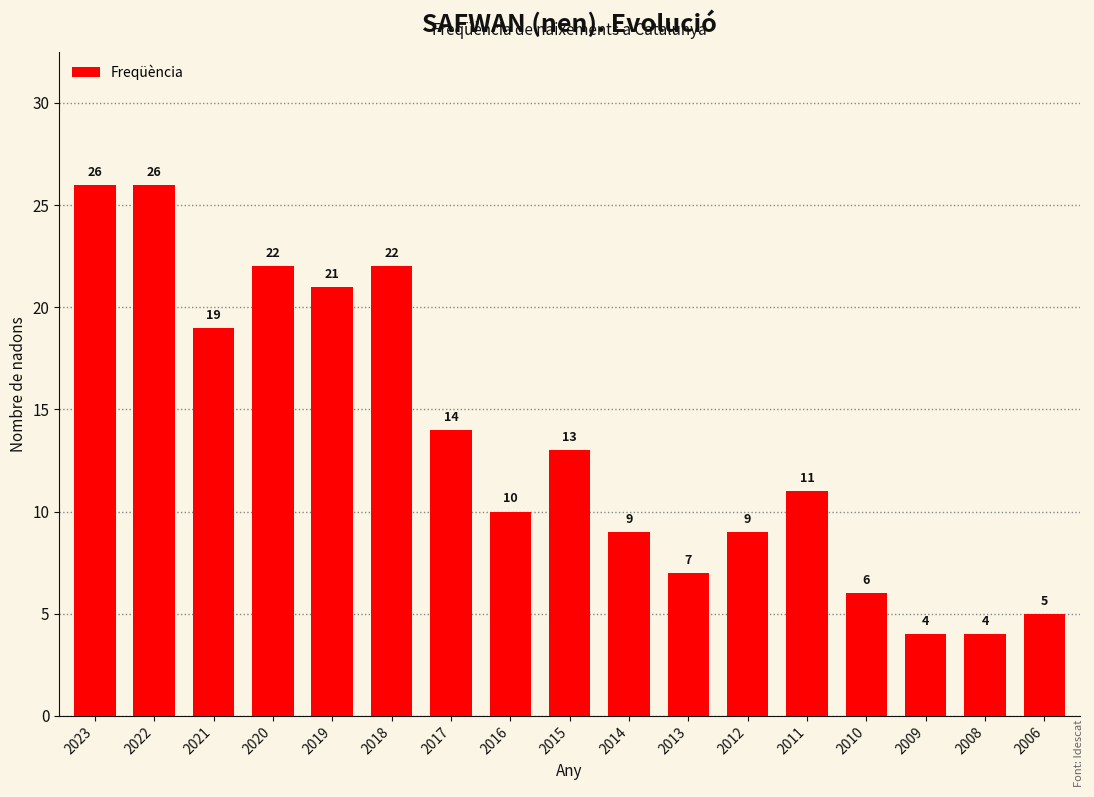

What is the greatest value displayed?

26